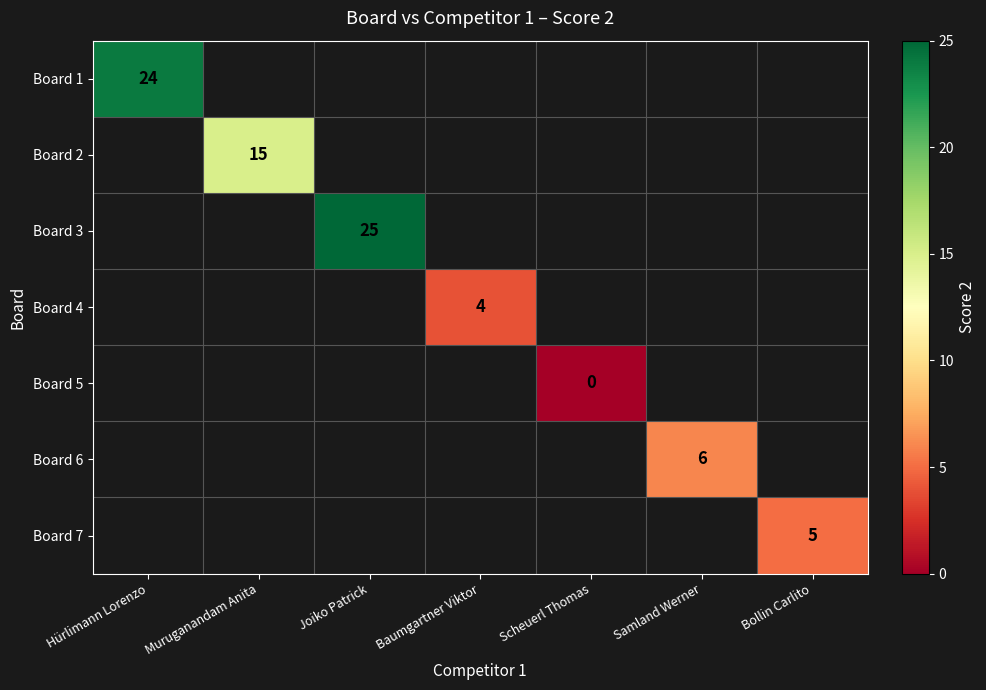

True or false: Board 1 has a value of 9 at Hürlimann Lorenzo.

False